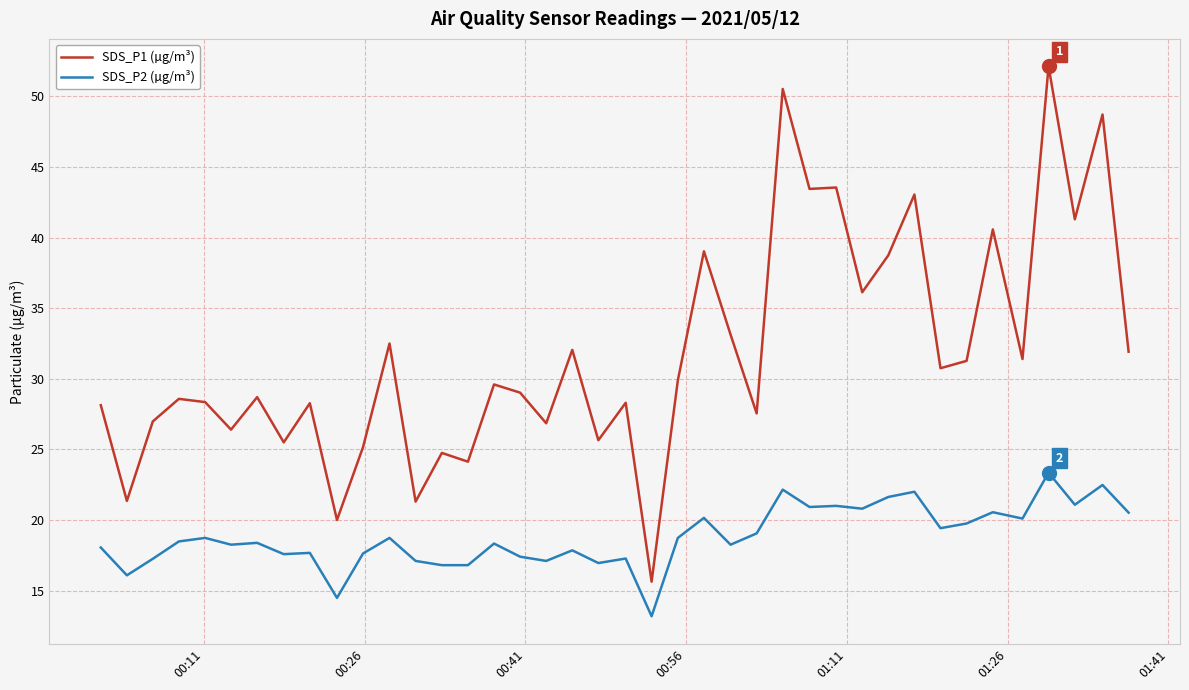

Which series has the largest range (max minus min)?

SDS_P1 (µg/m³)